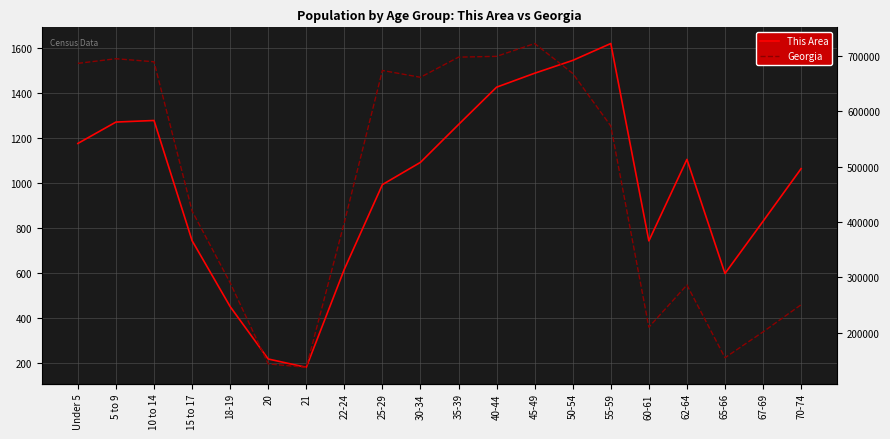

True or false: Georgia and This Area intersect in this chart.

False